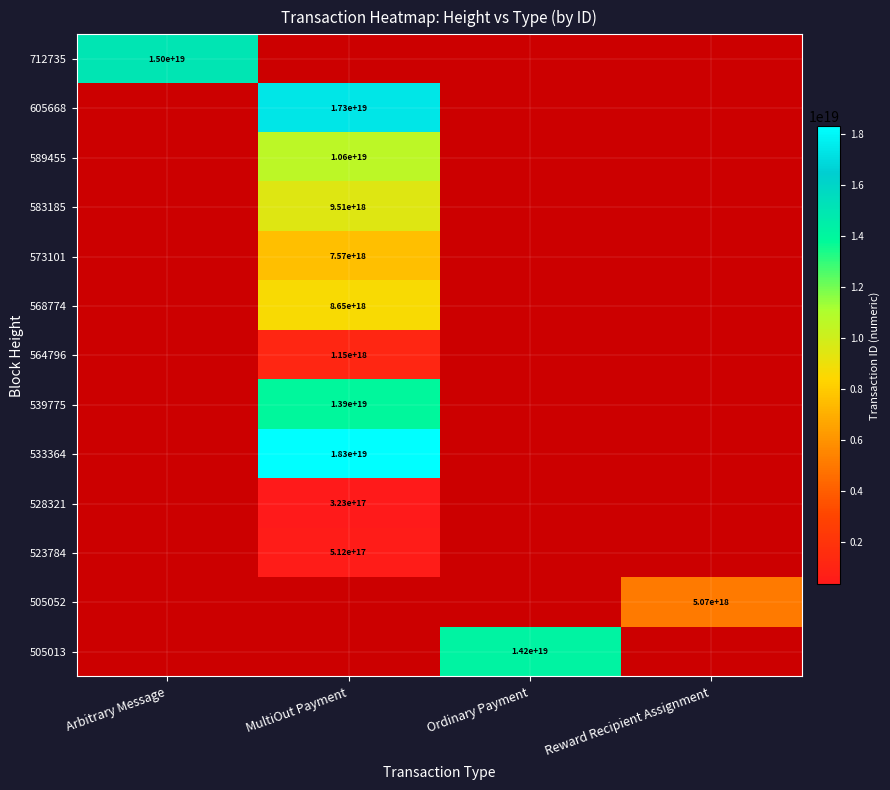

Is it true that 528321 equals 323000000000000000 at MultiOut Payment?

True